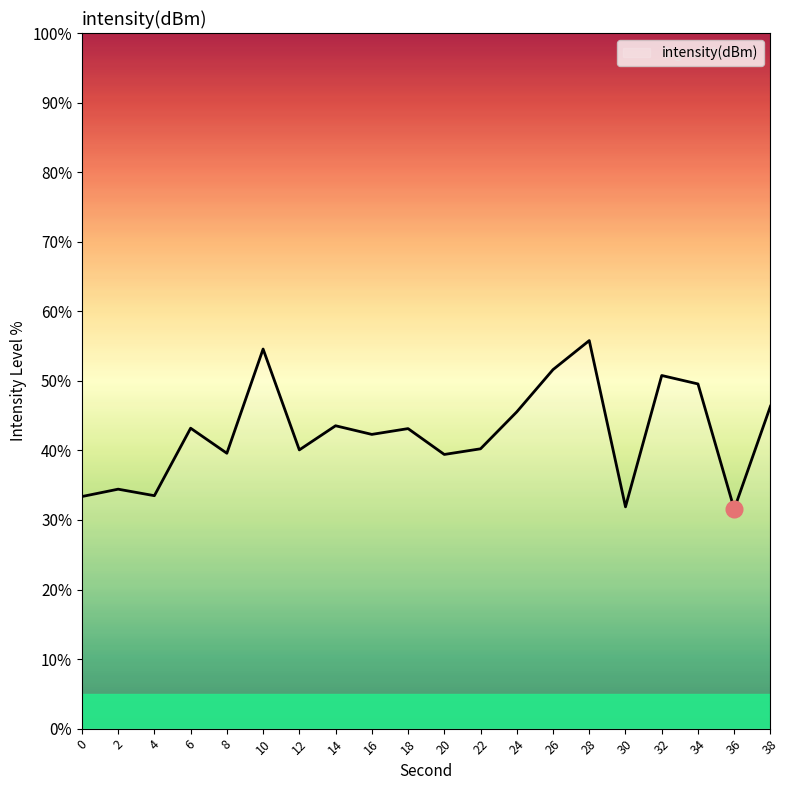

Which has a higher value, 6 or 20?

6